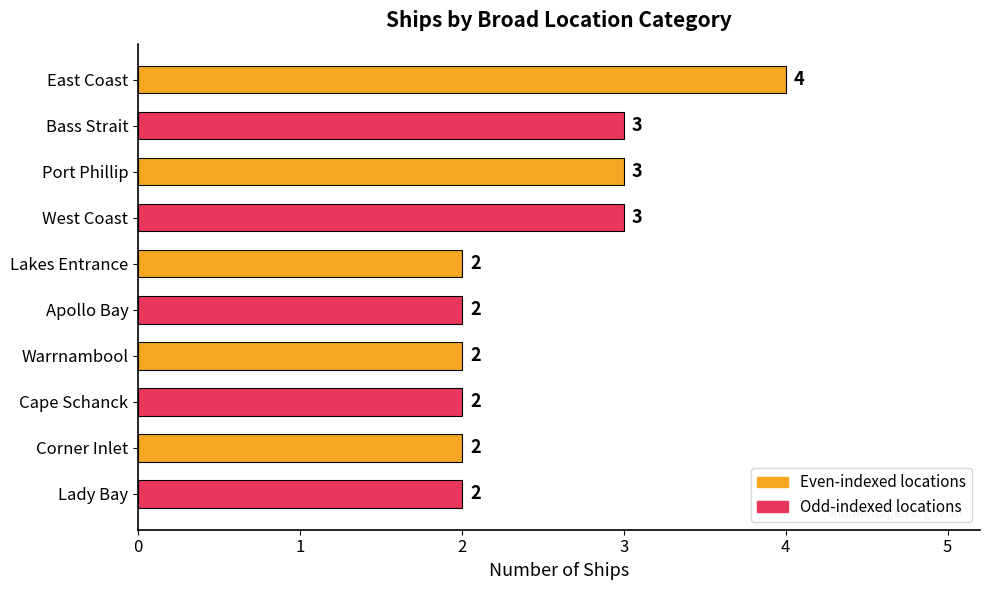

What is the ratio of the value at Warrnambool to the value at West Coast?

0.7